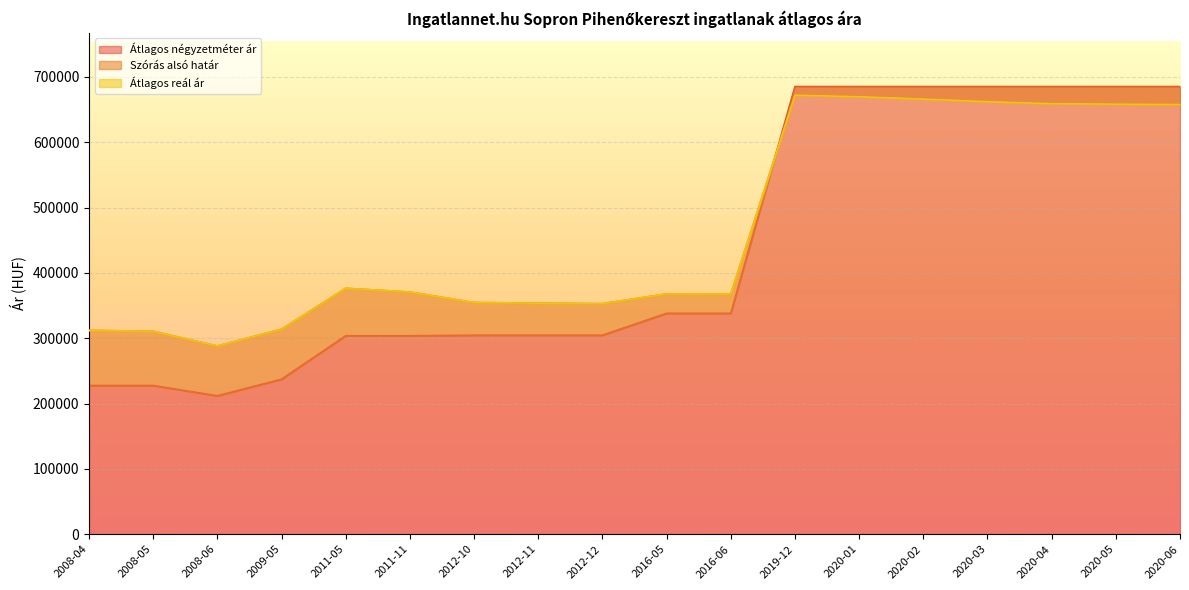

Which series has the largest total across all categories?

Szórás alsó határ